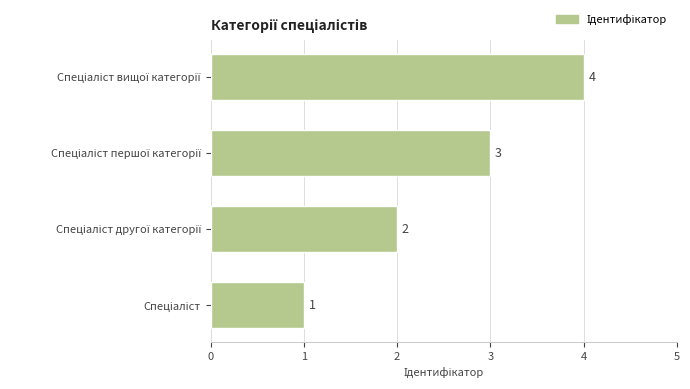

Count the number of categories in the chart.

4